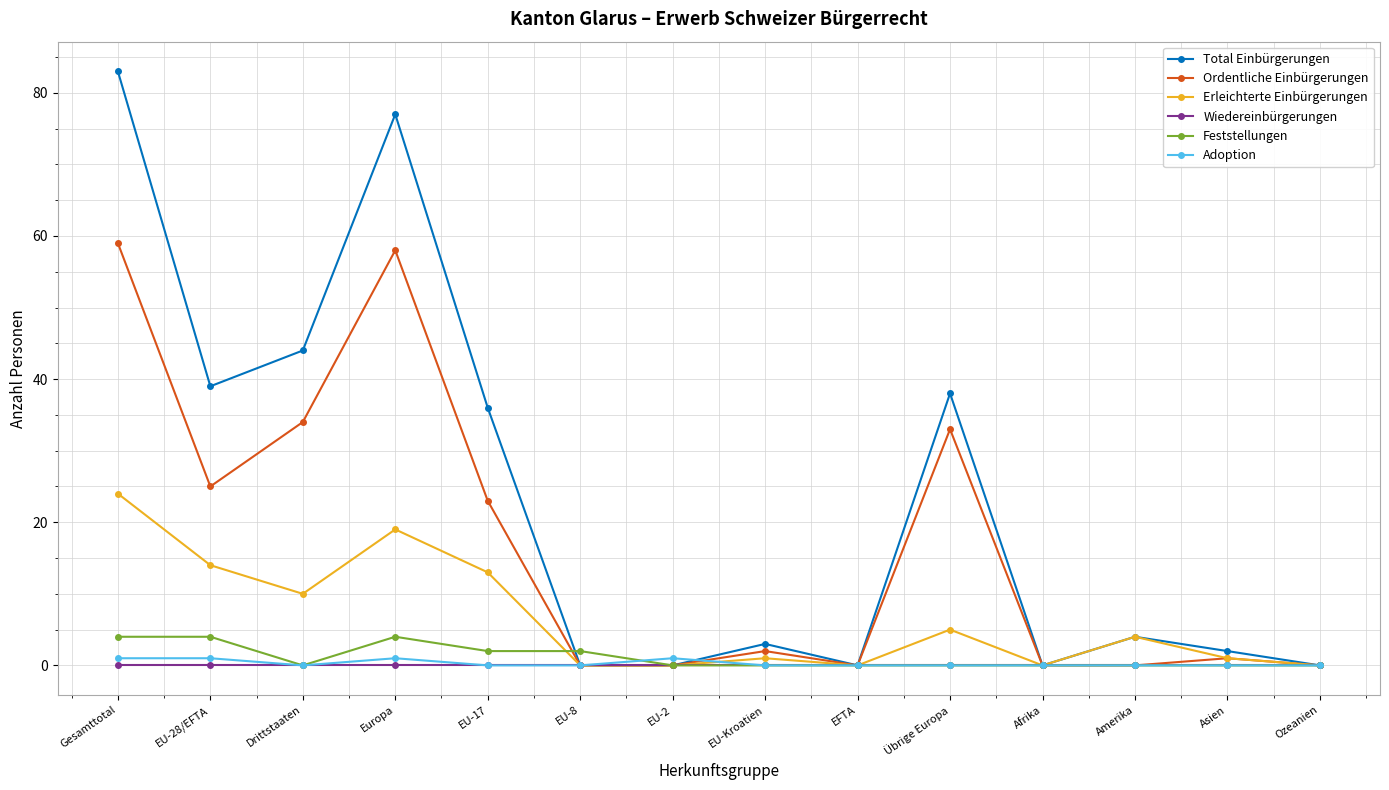

What is the approximate value of Total Einbürgerungen at Drittstaaten, to the nearest 5?

45